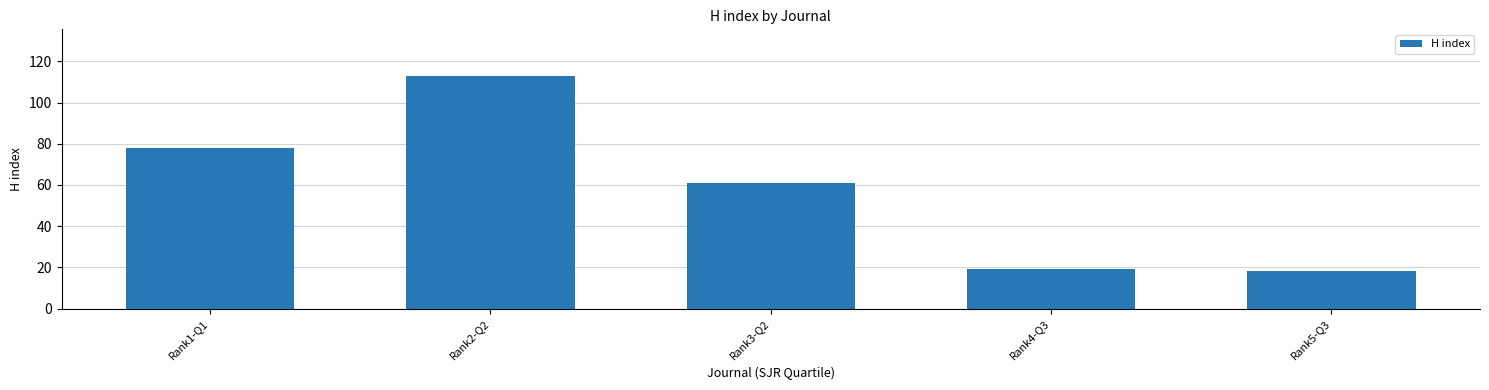

At which category does the chart reach its peak across all series?

Rank2-Q2